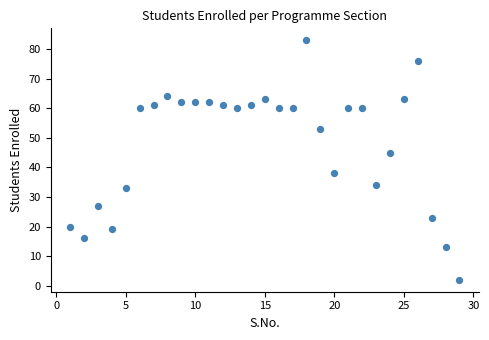

What is the range of Y values (max minus min)?

81